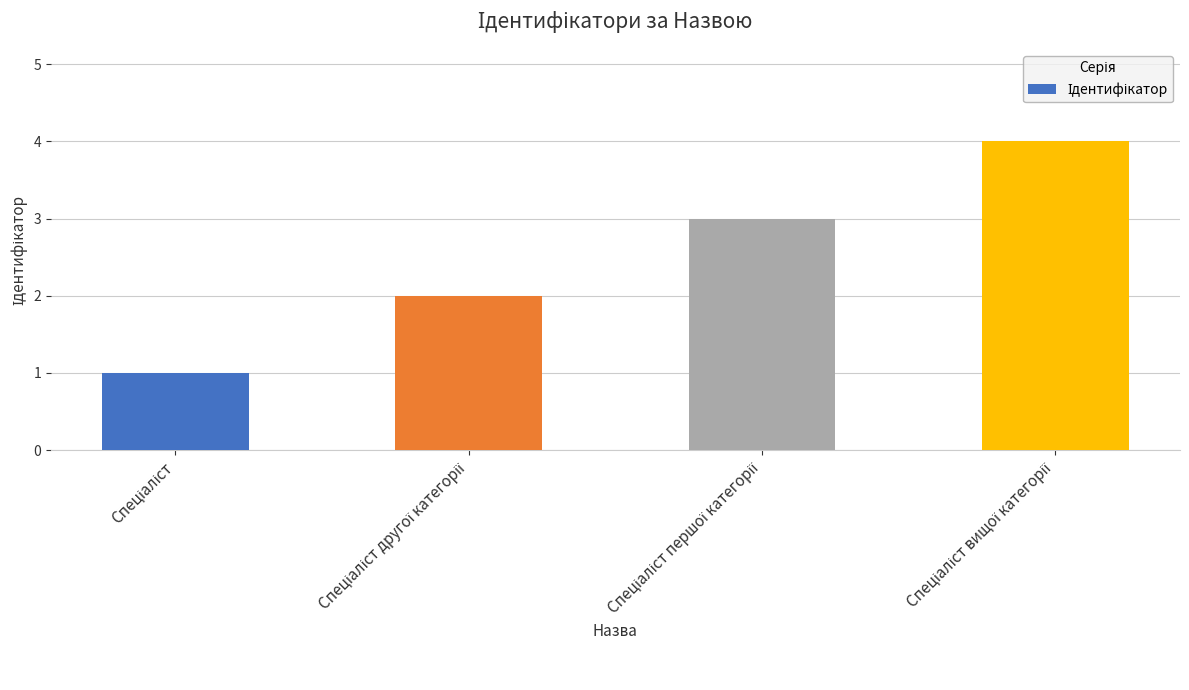

What is the sum of all values?

10